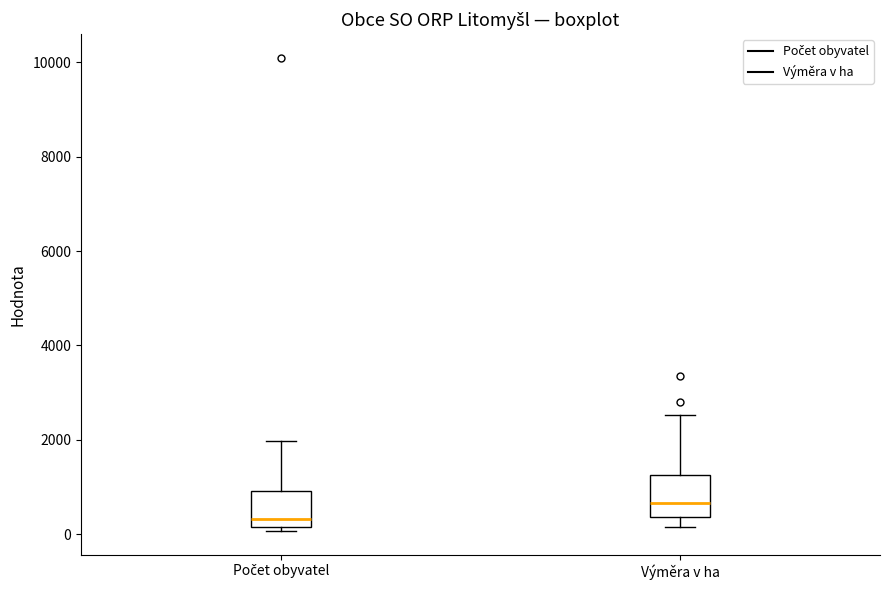

Where is the lower edge of the box for Počet obyvatel on the y-axis? The values are not printed on the chart, so give them approximately, as read against the axis.

200